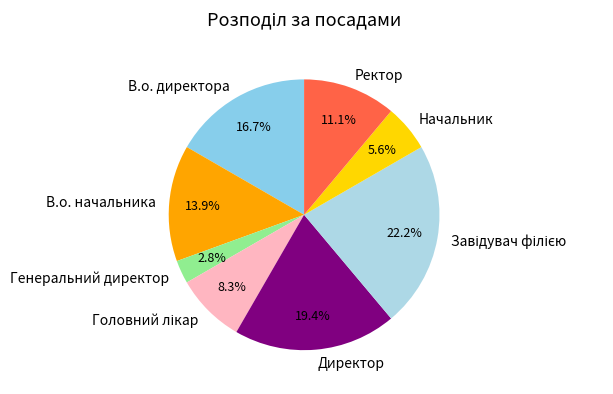

How many slices are in this pie chart?

8